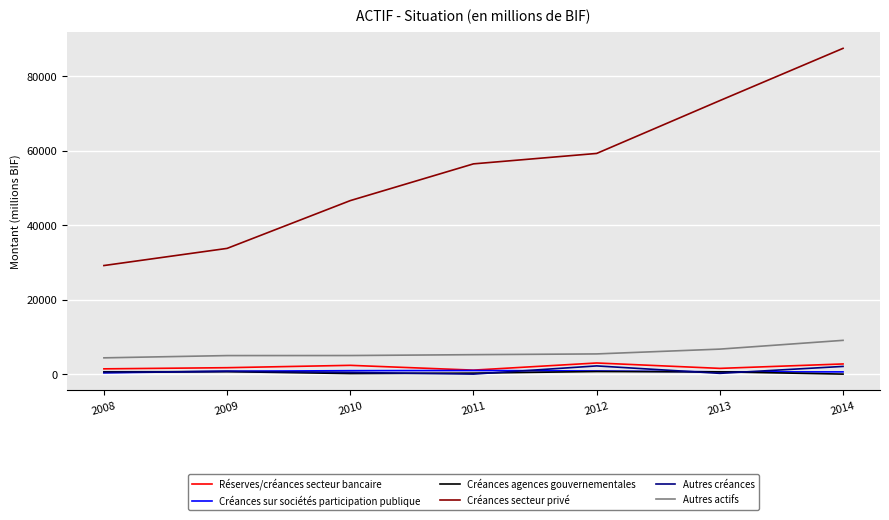

True or false: Créances sur sociétés participation publique has more than 0 interior local peaks.

True